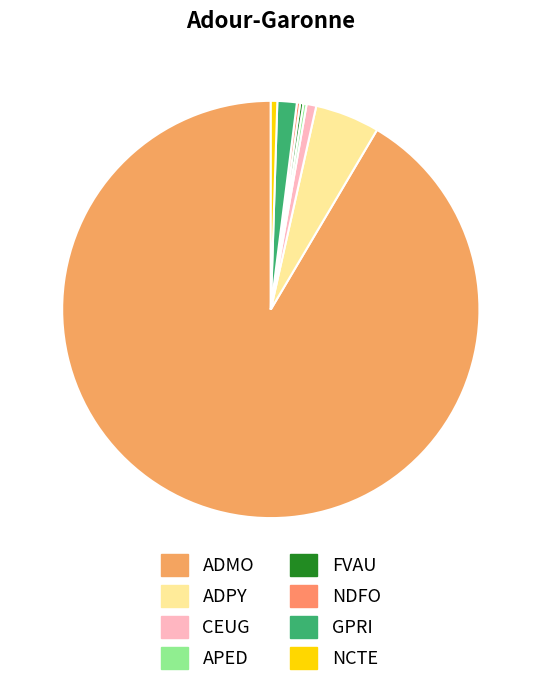

Count the number of slices in the pie.

8